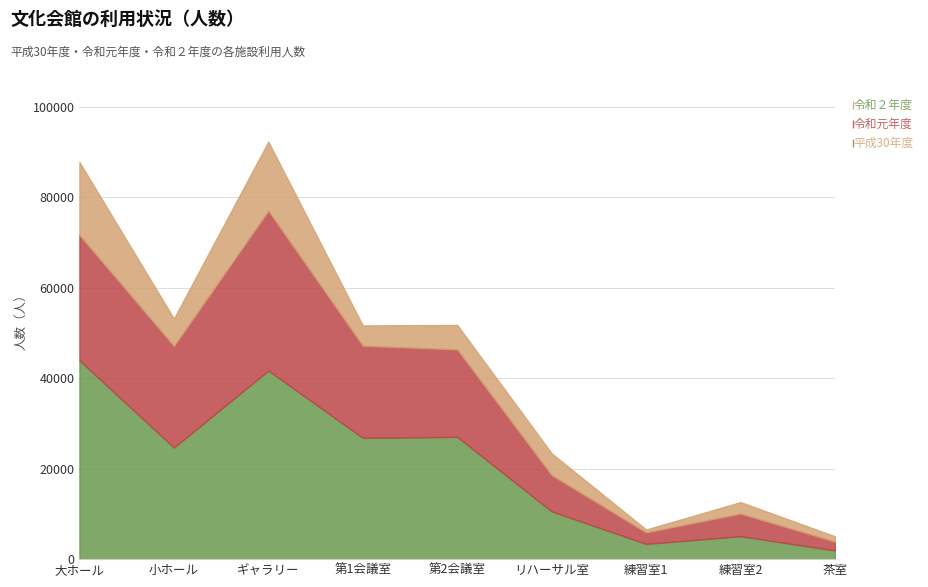

Reading right to left, extract all data points from this chart.

平成30年度: 1921	5072	3374	10554	27016	26804	41672	24670	43934
令和元年度: 1969	5008	2553	8024	19351	20372	35343	22446	27709
令和２年度: 1165	2519	627	4802	5392	4471	15249	6043	16111